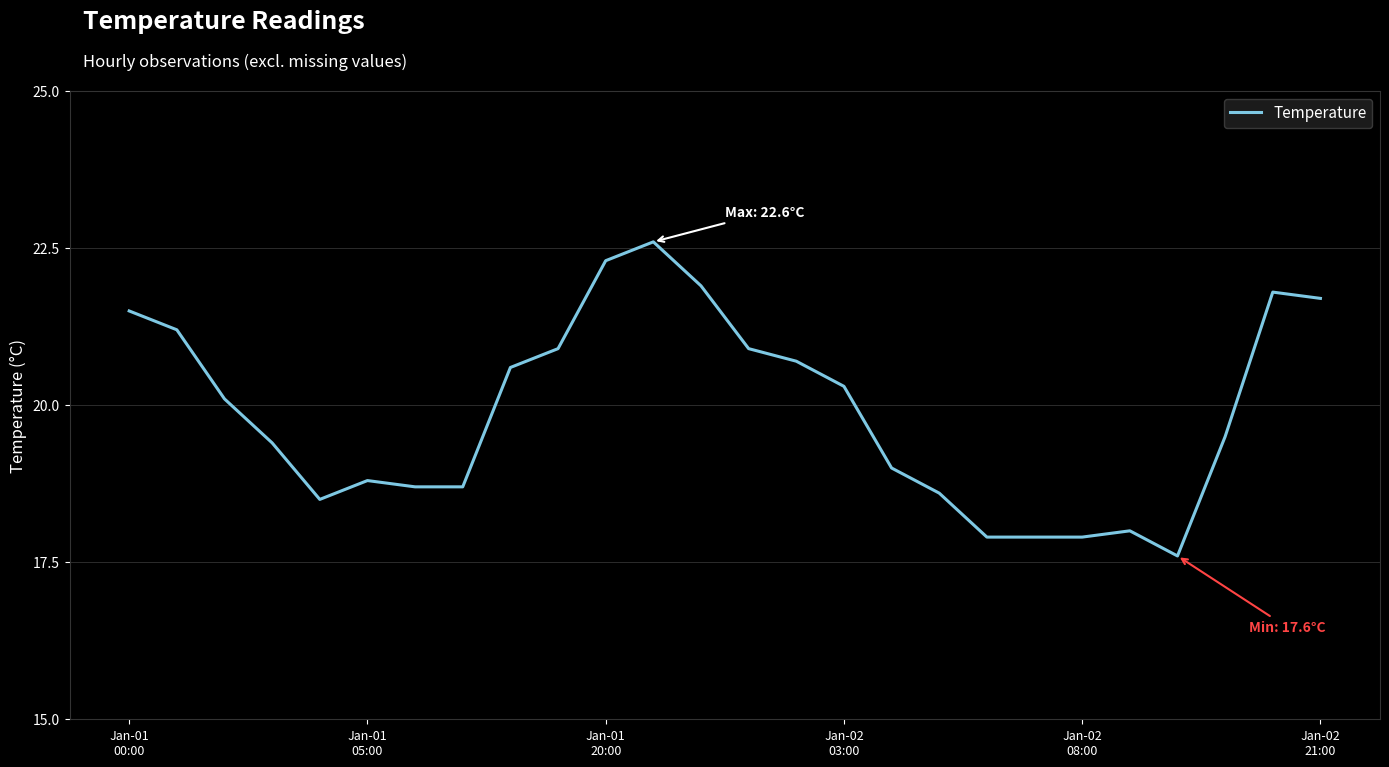

What is the difference between the maximum and minimum values?

5.0